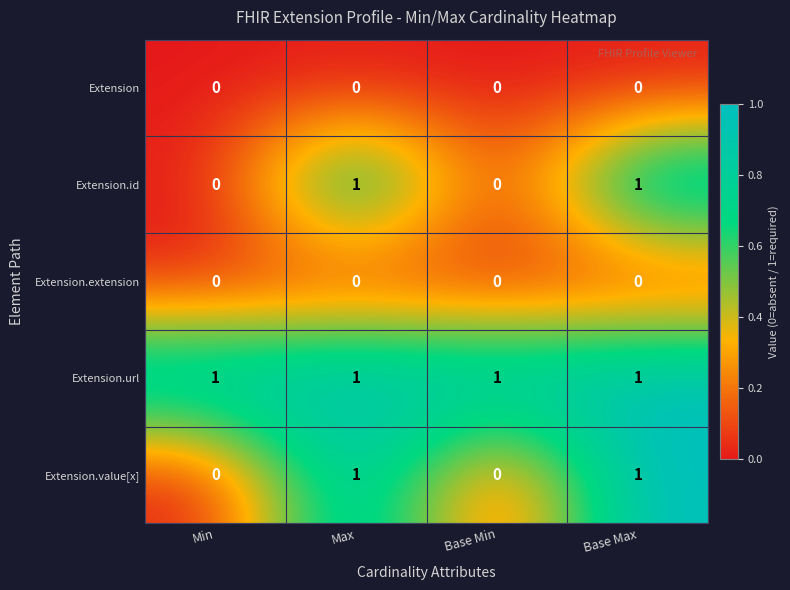

Which series has the largest total across all categories?

Extension.url